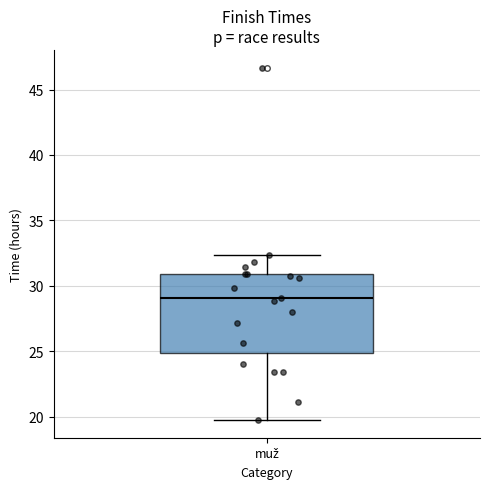

Where does the upper whisker of the box for muž end on the y-axis? The values are not printed on the chart, so give them approximately, as read against the axis.

32.5